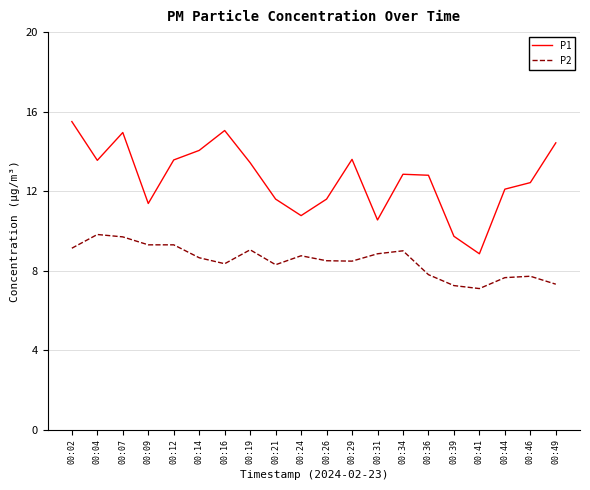

Is this an area chart (filled region under the line)?

No